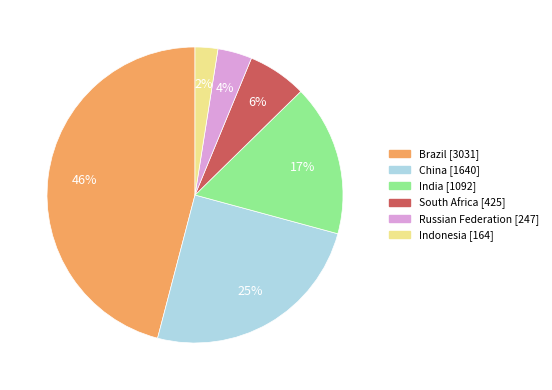

Is there a majority slice in this chart?

No